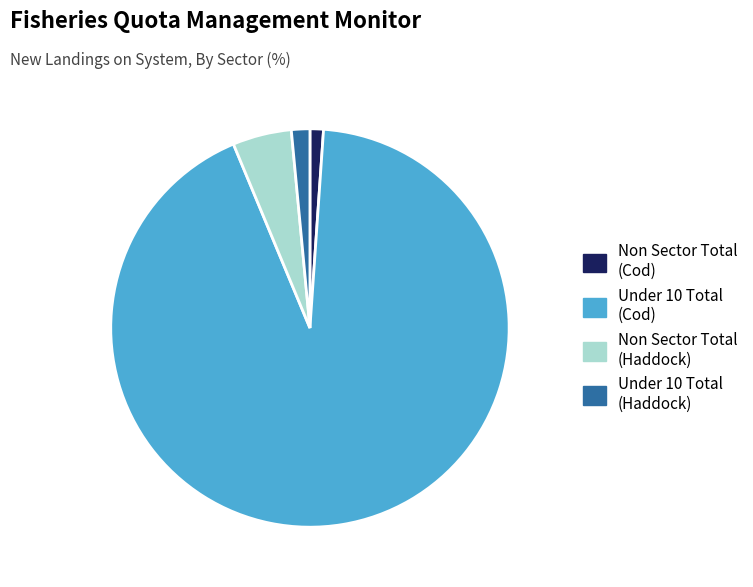

How many segments does this pie chart have?

4